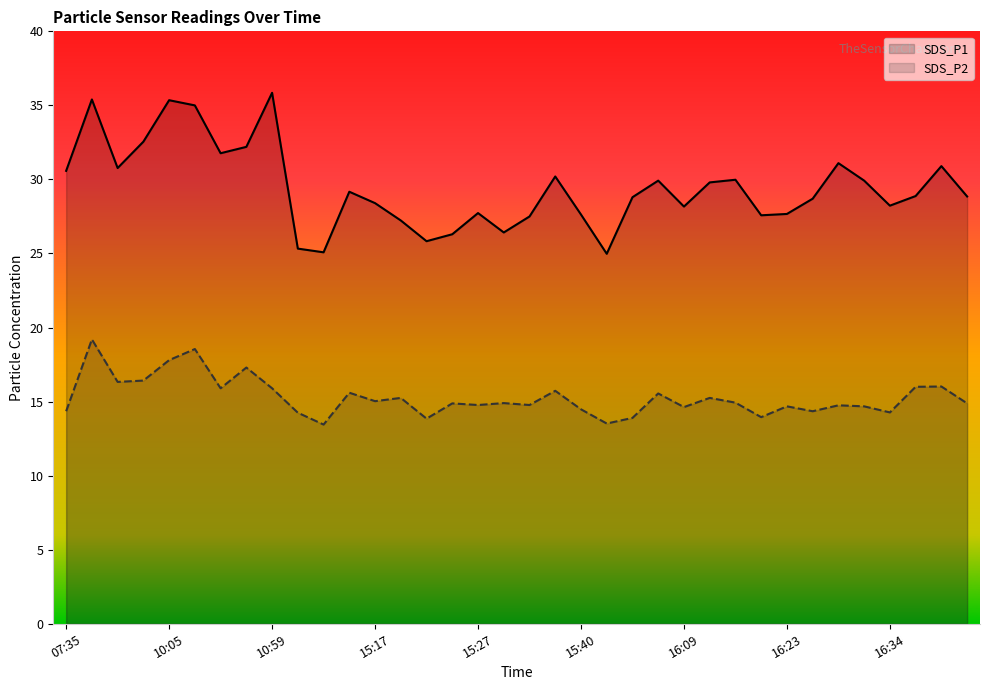

Is the value of SDS_P1 at 15:19 greater than the value of SDS_P2 at 12:28?

Yes